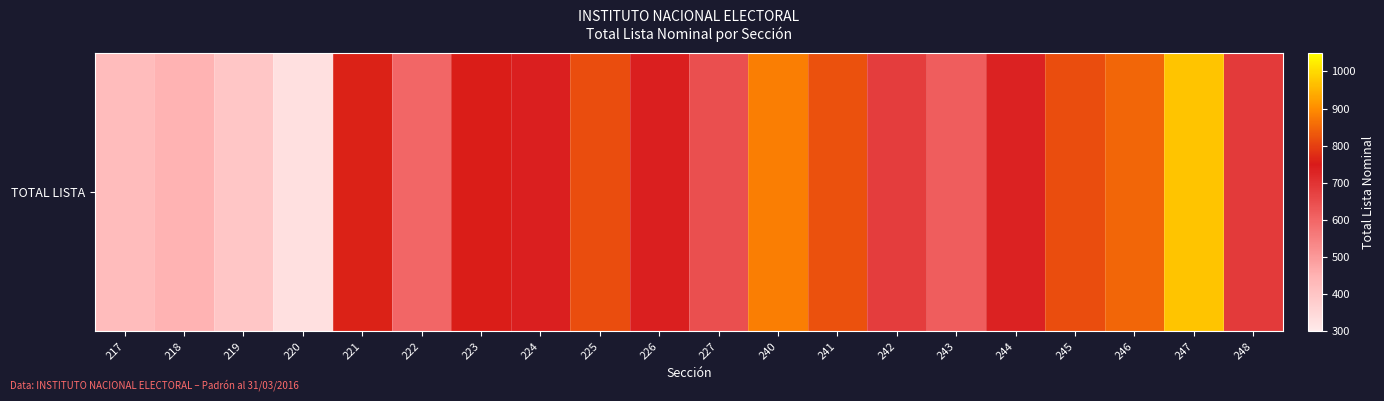

The chart shows a value of 679 at 242. True or false?

True